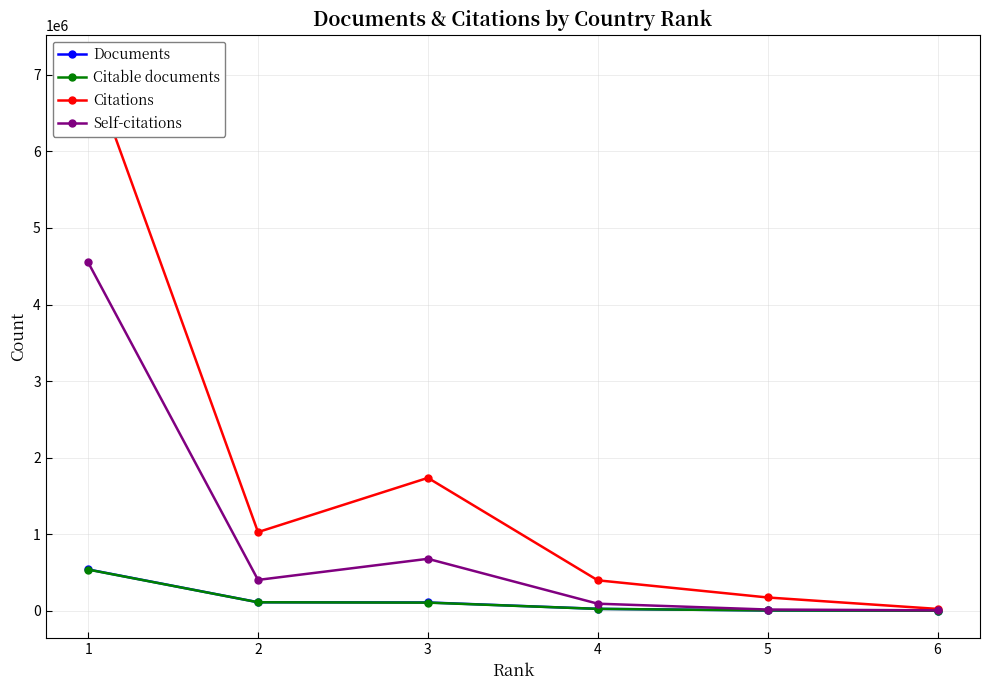

What is the sum of the Documents values at 6 and 3?

113684